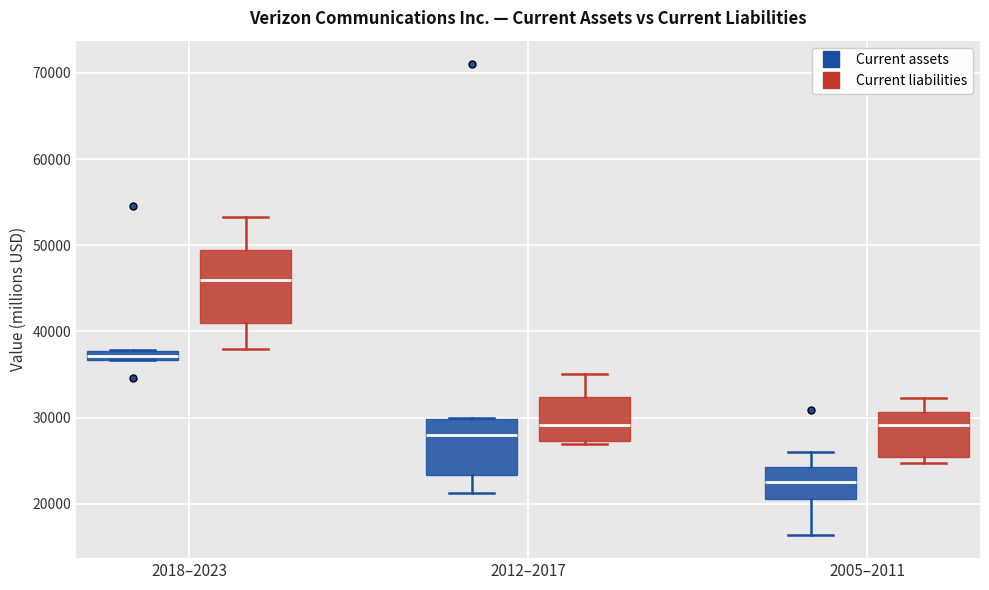

Where does the median line of the box for 2018–2023 (Current liabilities) sit on the y-axis? The values are not printed on the chart, so give them approximately, as read against the axis.

46000